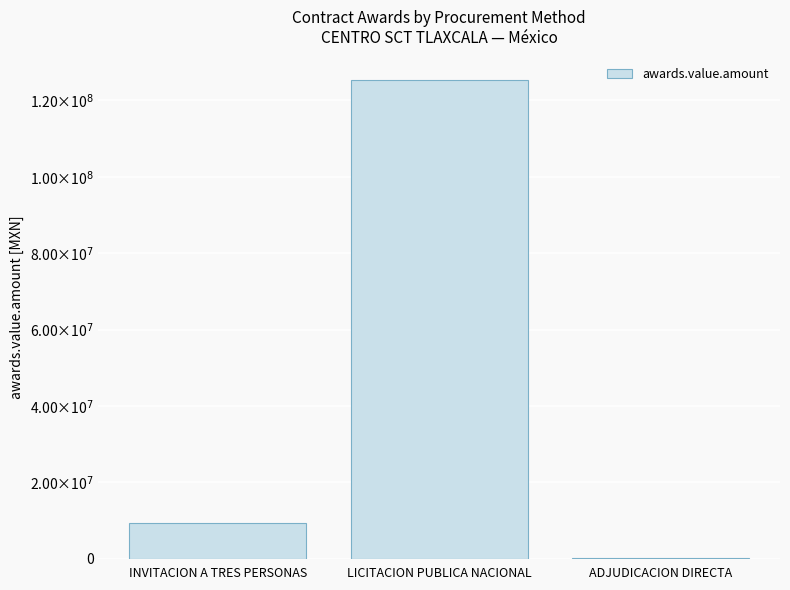

What is the value of the 3rd bar from the left?

253000.0